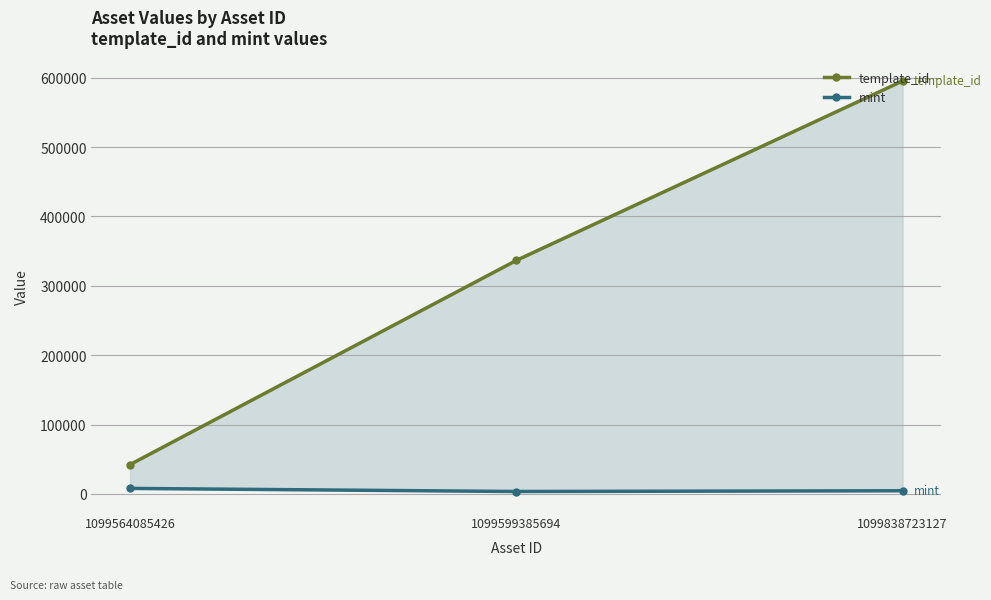

What is the total value across all series at 1099564085426?

50444